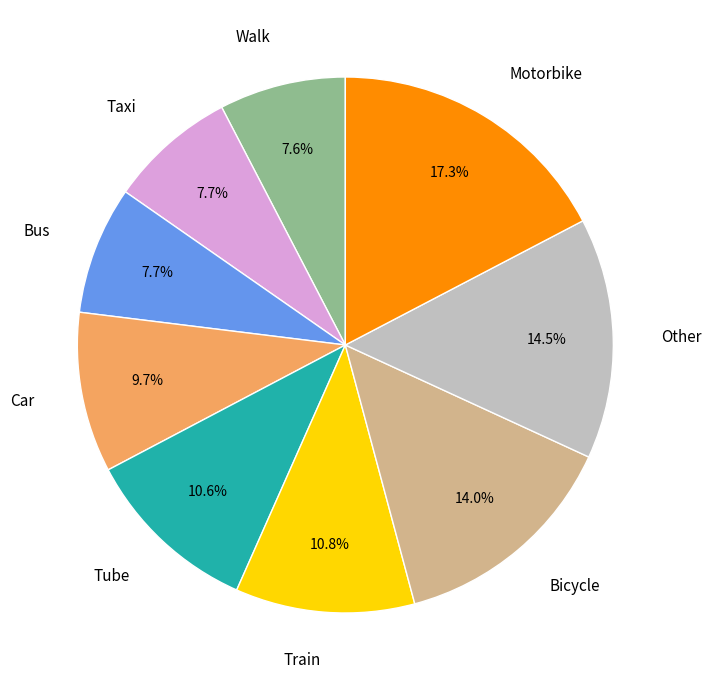

Does any single category account for the majority?

No